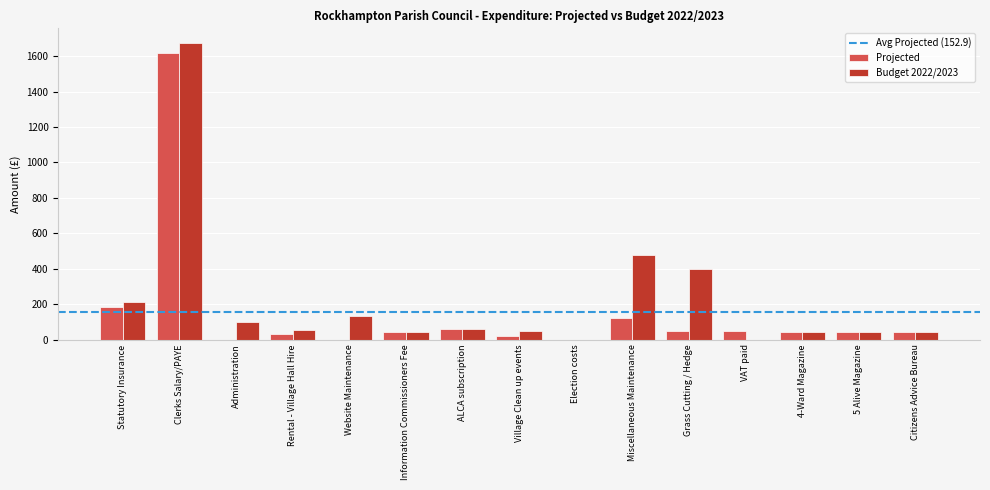

What is the highest value of the Projected series?

1616.9